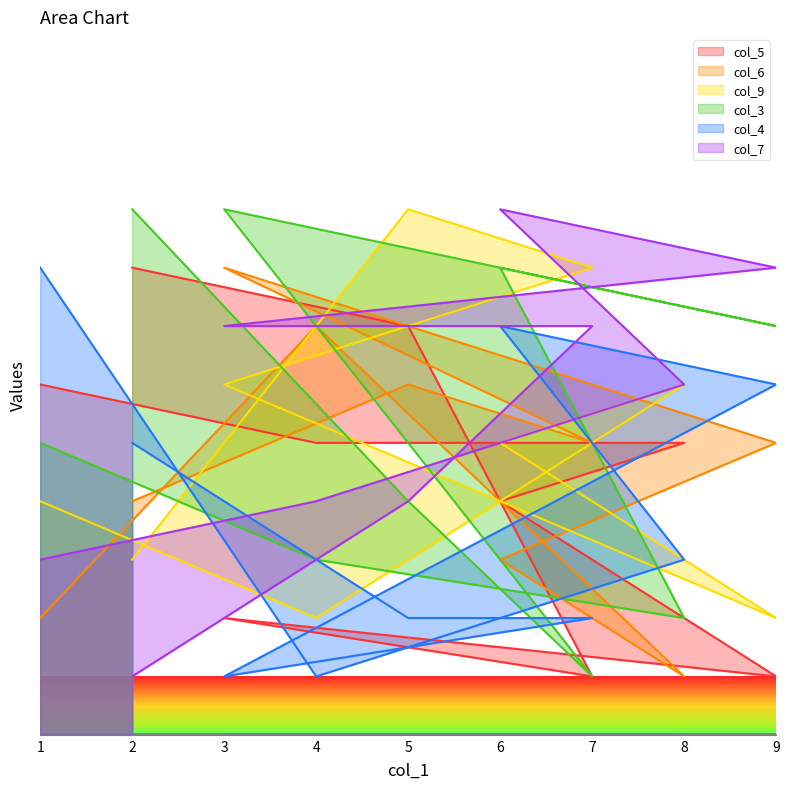

At which label does col_9 reach its peak?

5